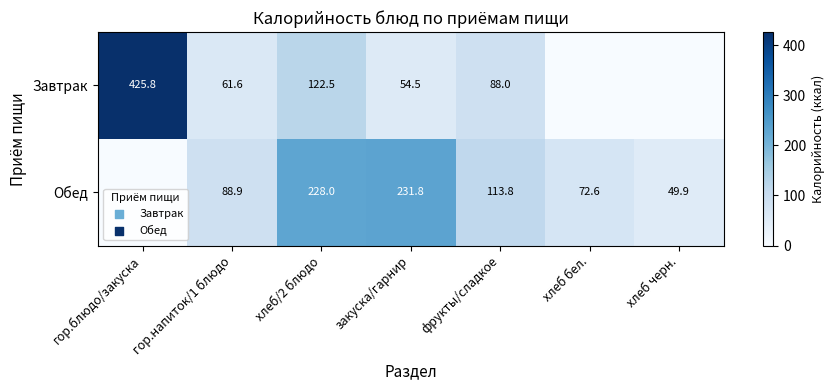

At хлеб/2 блюдо, list the series in order from smallest to largest.

Завтрак, Обед